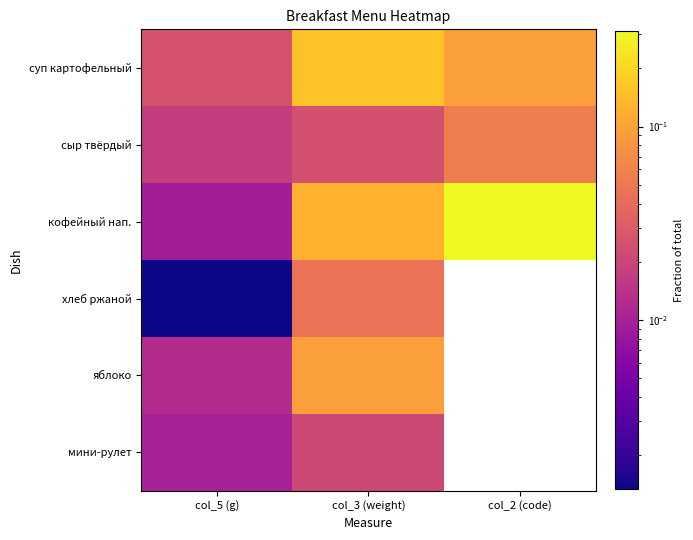

Reading left to right, list all the values displayed in this chart.

суп картофельный: col_5 (g)=0.0	col_3 (weight)=0.2	col_2 (code)=0.1
сыр твёрдый: col_5 (g)=0.0	col_3 (weight)=0.0	col_2 (code)=0.1
кофейный нап.: col_5 (g)=0.0	col_3 (weight)=0.1	col_2 (code)=0.3
хлеб ржаной: col_5 (g)=0.0	col_3 (weight)=0.0	col_2 (code)=0.0
яблоко: col_5 (g)=0.0	col_3 (weight)=0.1	col_2 (code)=0.0
мини-рулет: col_5 (g)=0.0	col_3 (weight)=0.0	col_2 (code)=0.0